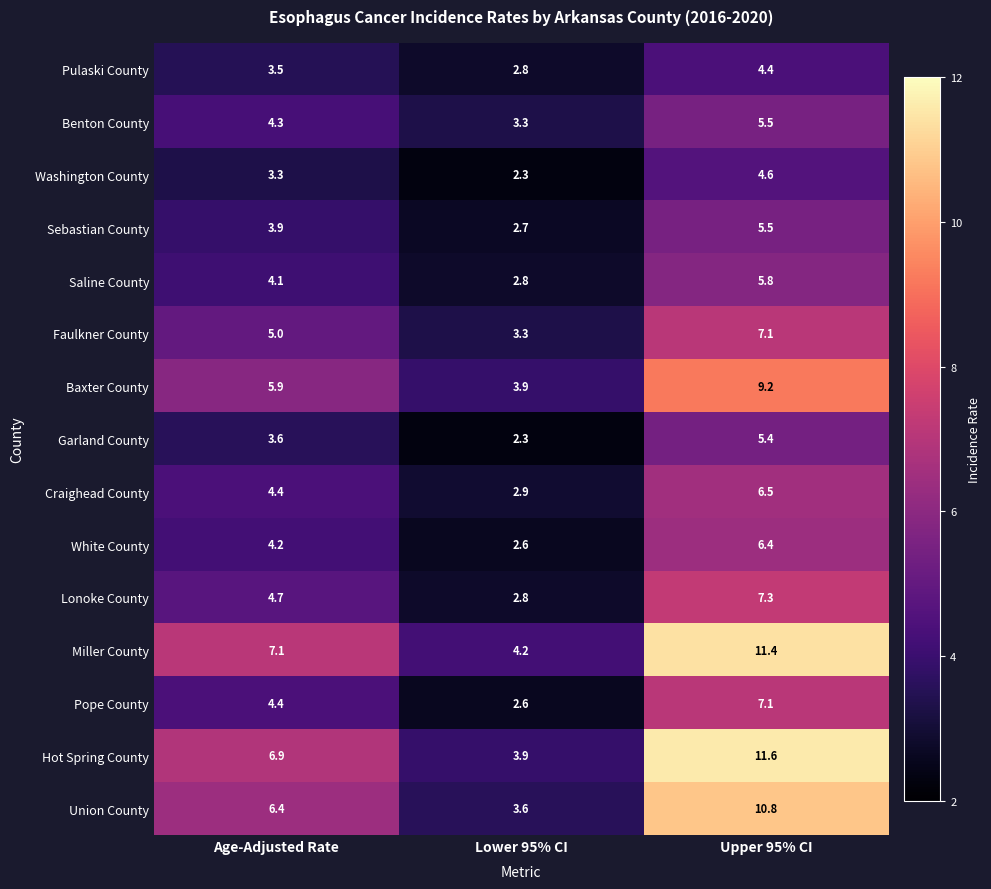

What is the minimum value shown in the chart?

2.3